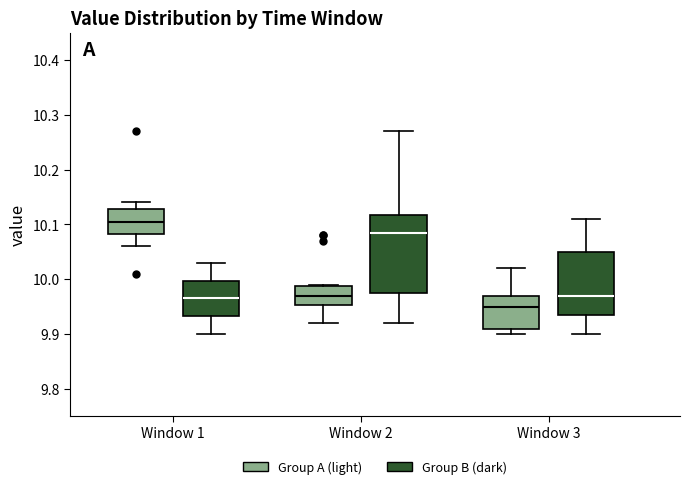

Which box's median line is the lowest?

Window 3 (Group A (light))